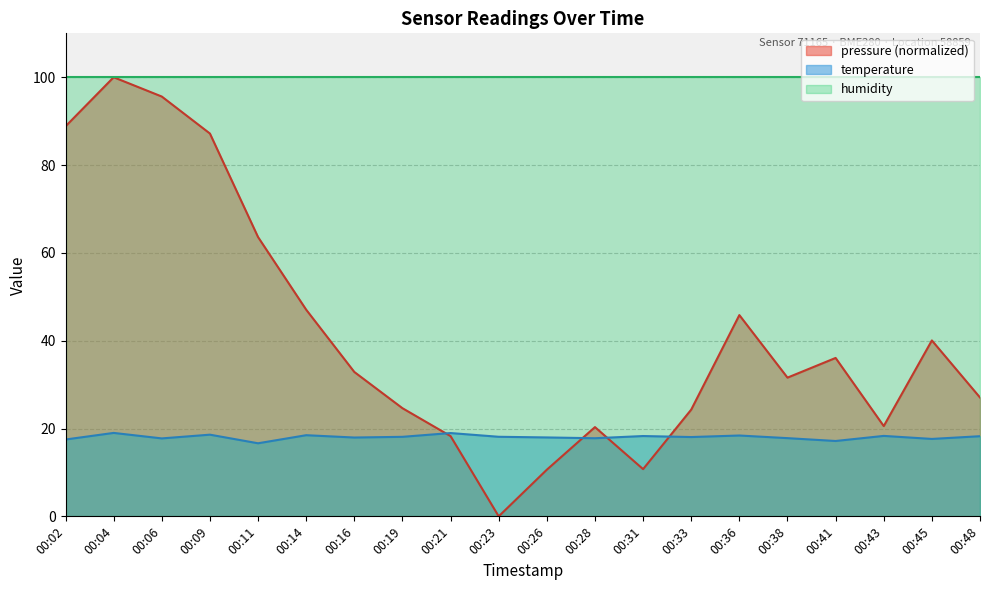

Count the number of categories in the chart.

20